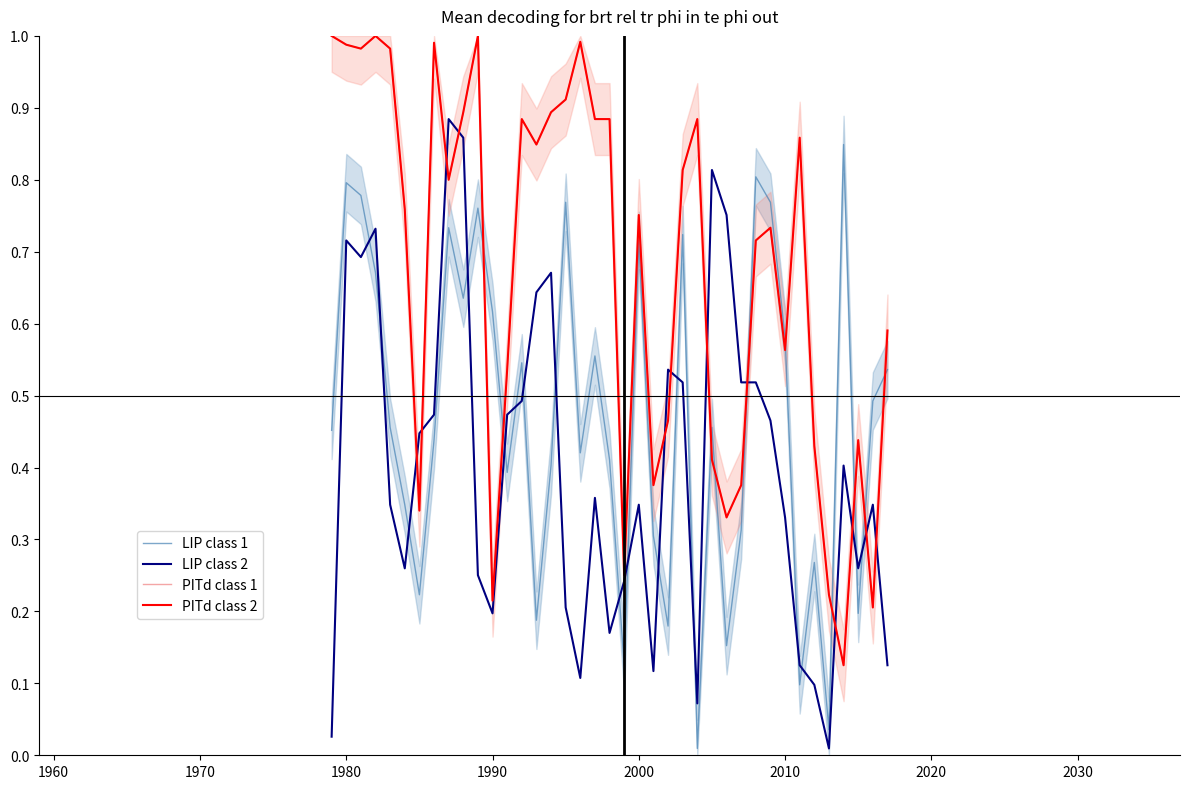

What is the average value of the LIP class 1 series?

0.5